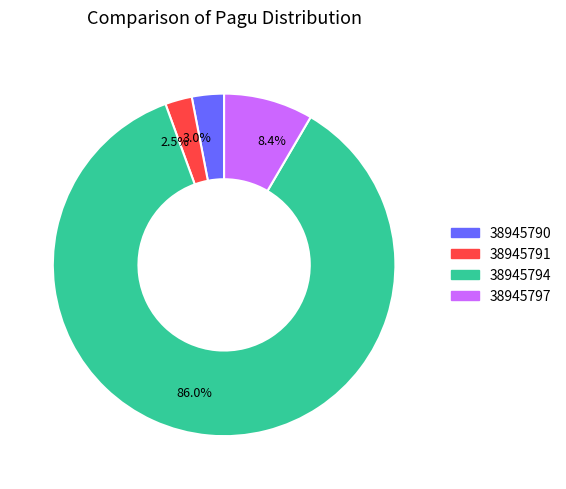

Is there a majority slice in this chart?

Yes